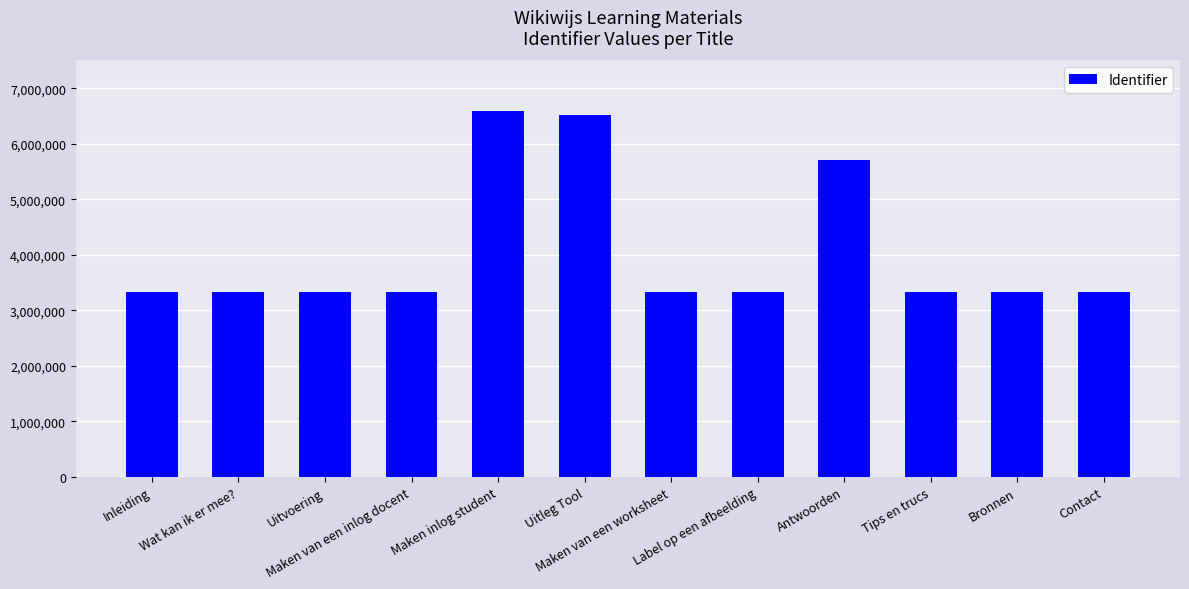

What is the greatest value displayed?

6586775